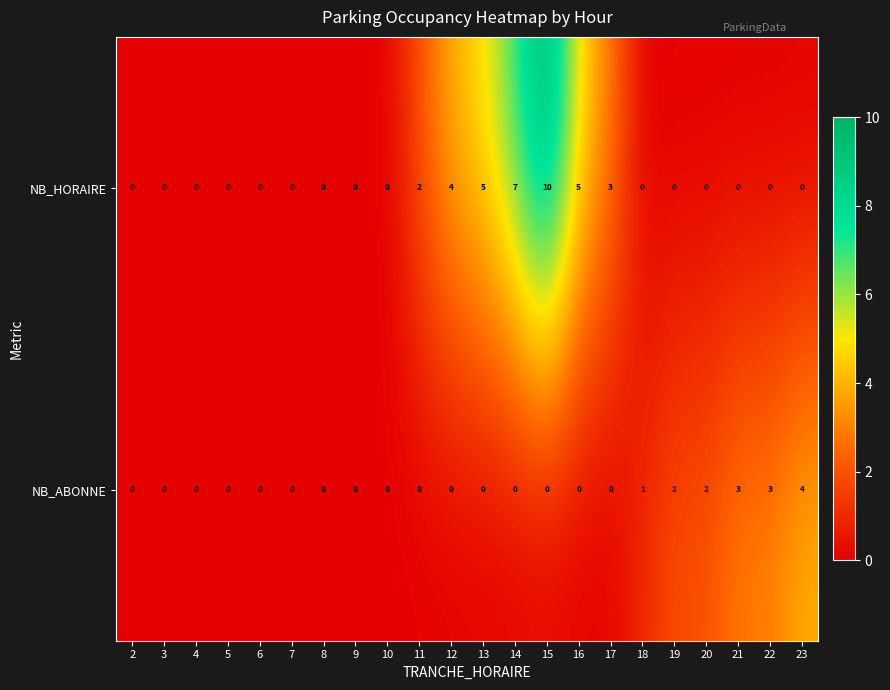

What is the spread (max minus min) of values at 11?

2